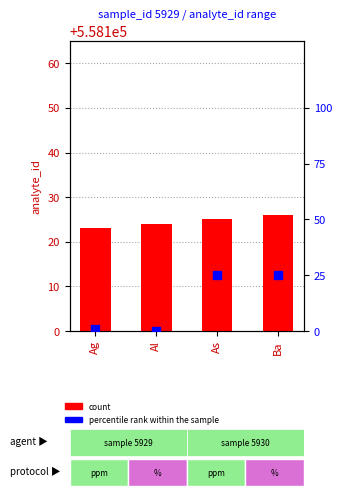

Is the value of count at Ba greater than the value of percentile rank within the sample at As?

Yes